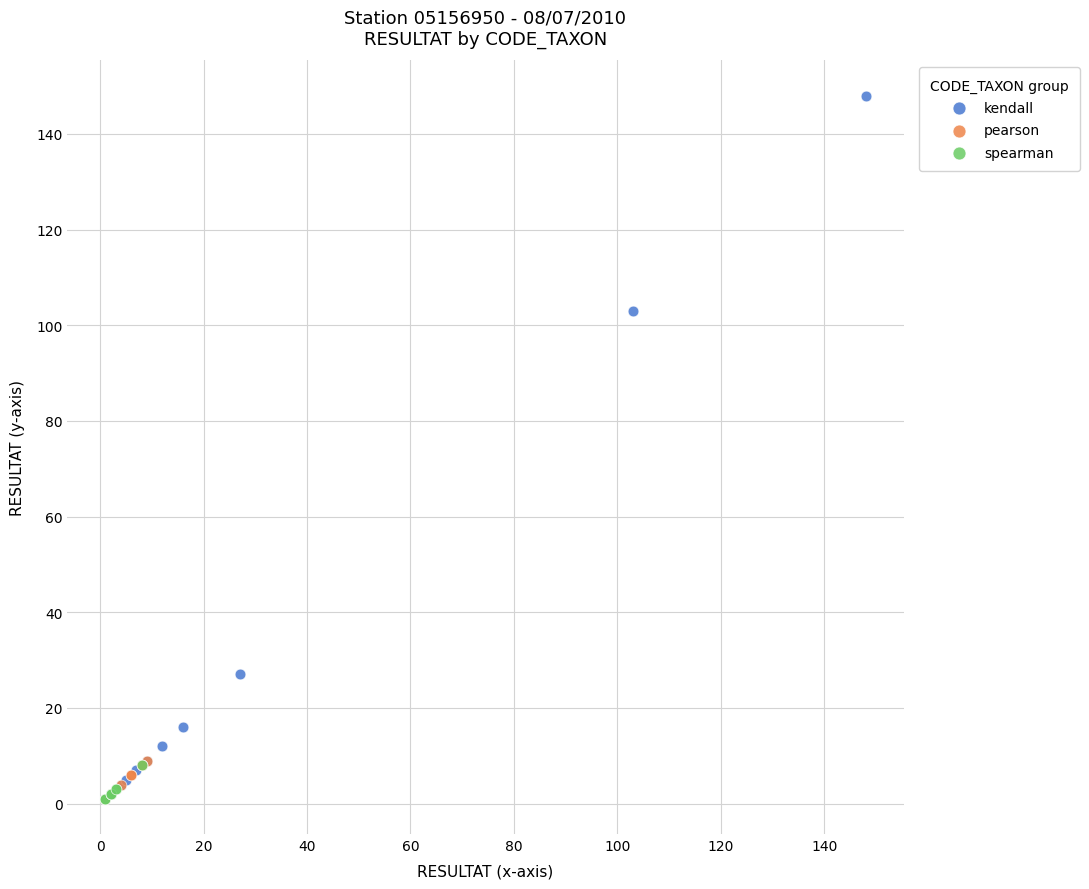

Which series reaches the maximum Y coordinate?

kendall